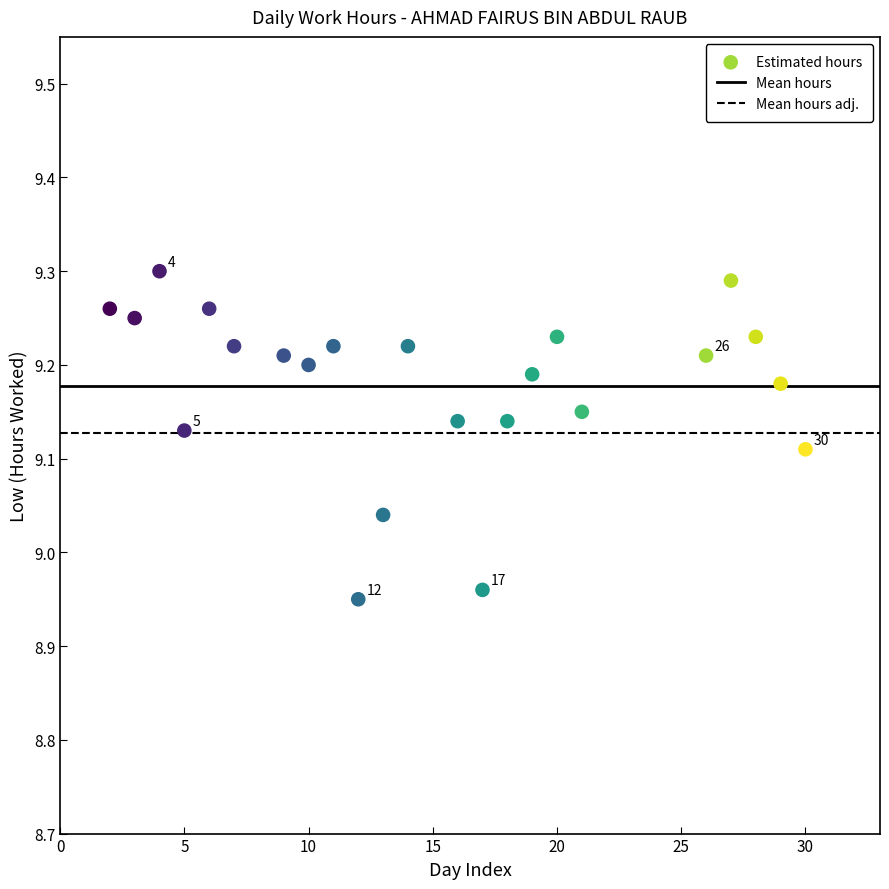

What is the range of X values (max minus min)?

28.0